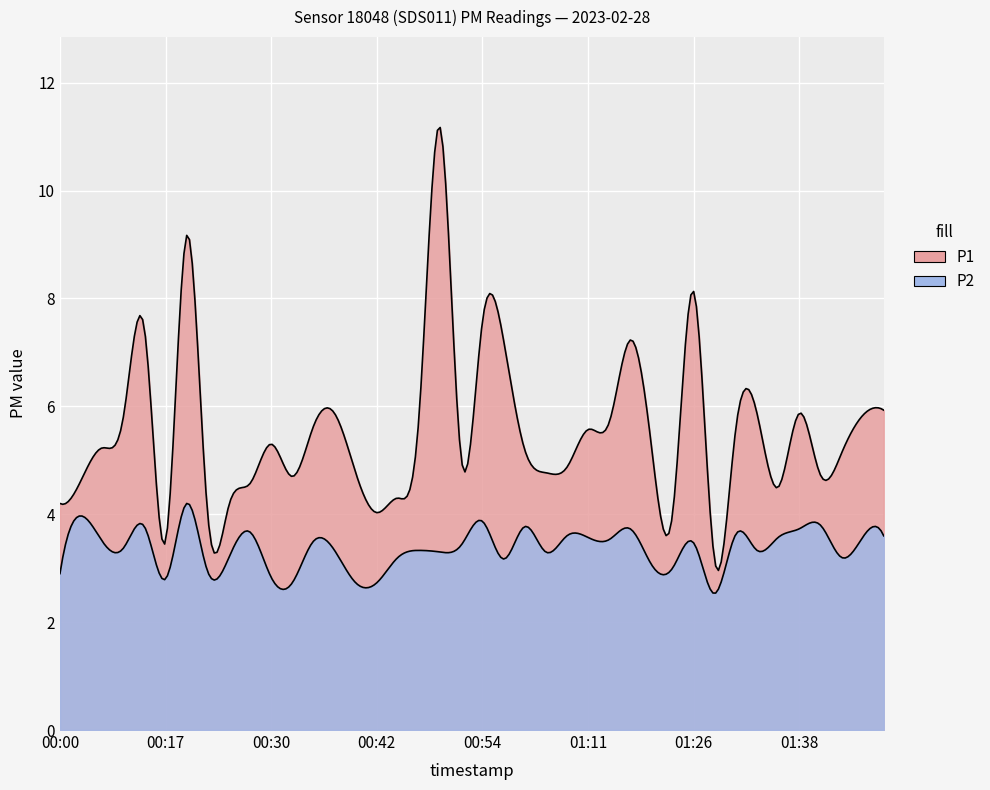

True or false: P1 and P2 cross at least once.

False